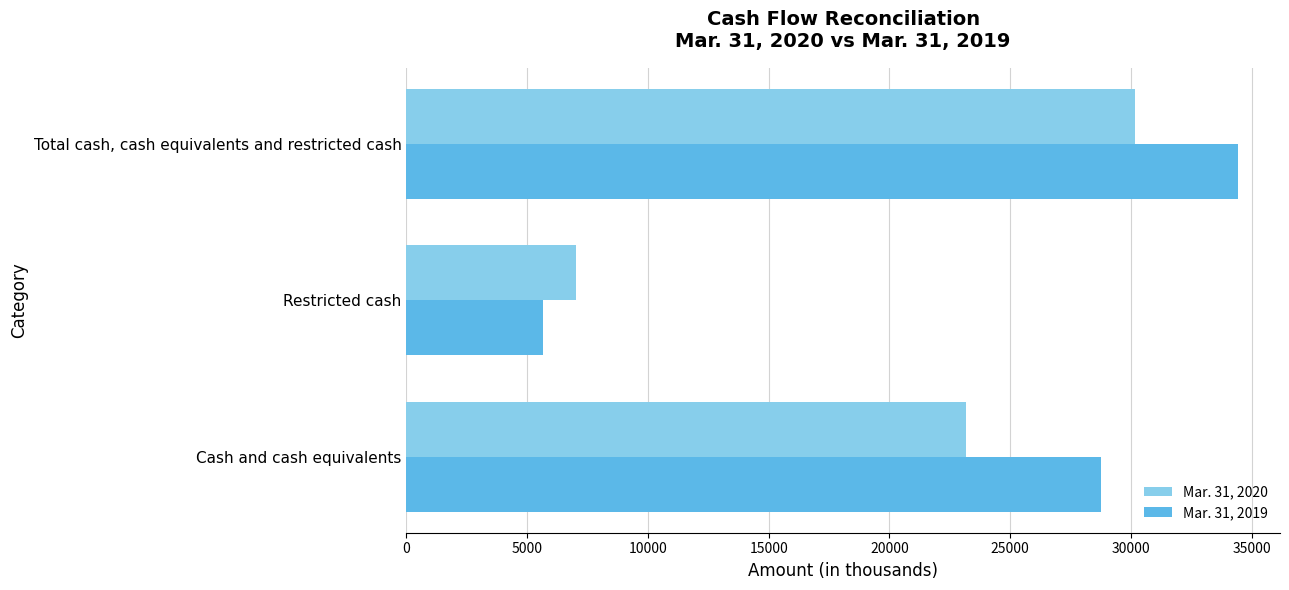

What are all the series names shown in the legend?

Mar. 31, 2020, Mar. 31, 2019